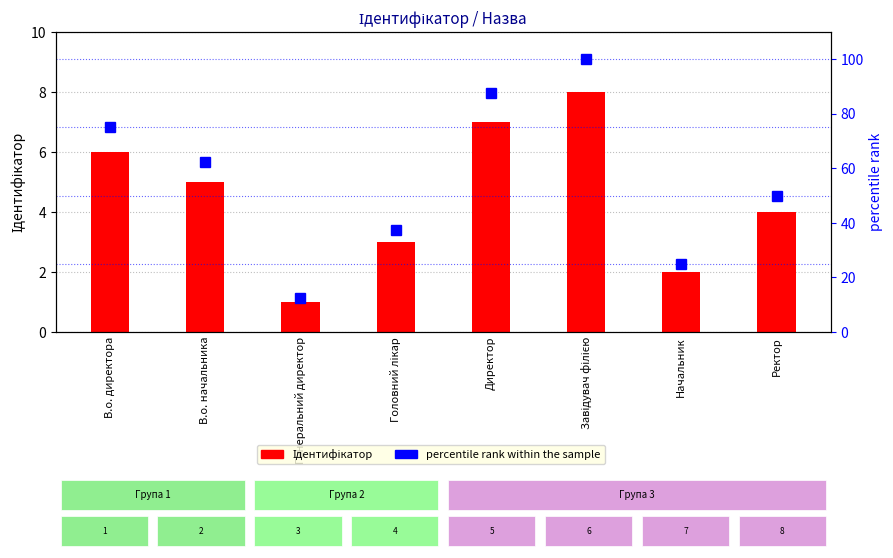

Reading left to right, list all the values displayed in this chart.

Ідентифікатор: 6.0	5.0	1.0	3.0	7.0	8.0	2.0	4.0
percentile rank within the sample: 75.0	62.5	12.5	37.5	87.5	100.0	25.0	50.0